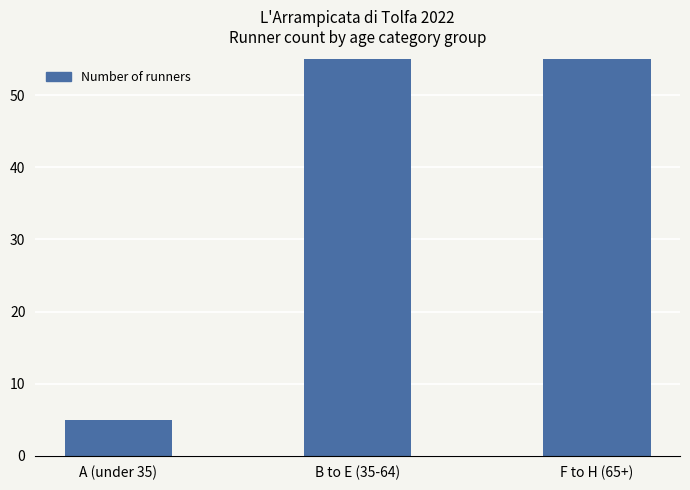

How many bars are there in total?

3